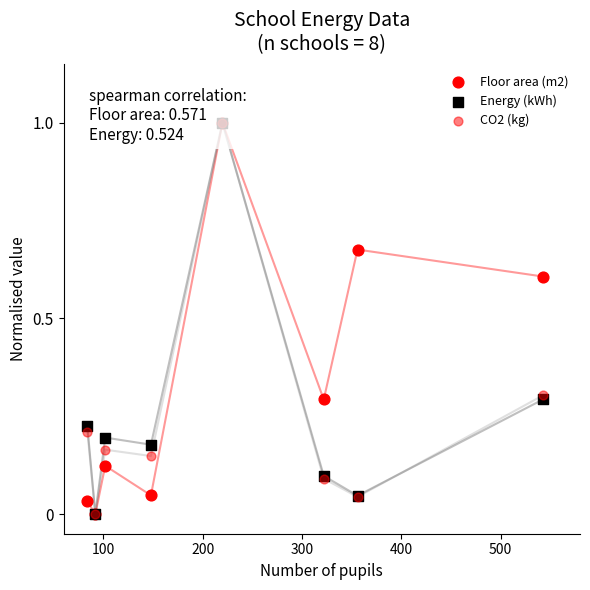

Which series contains the highest Y value?

Floor area (m2)